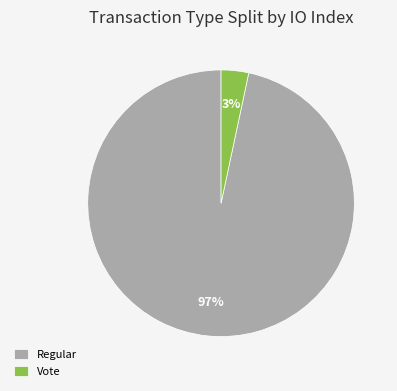

How many slices are in this pie chart?

2